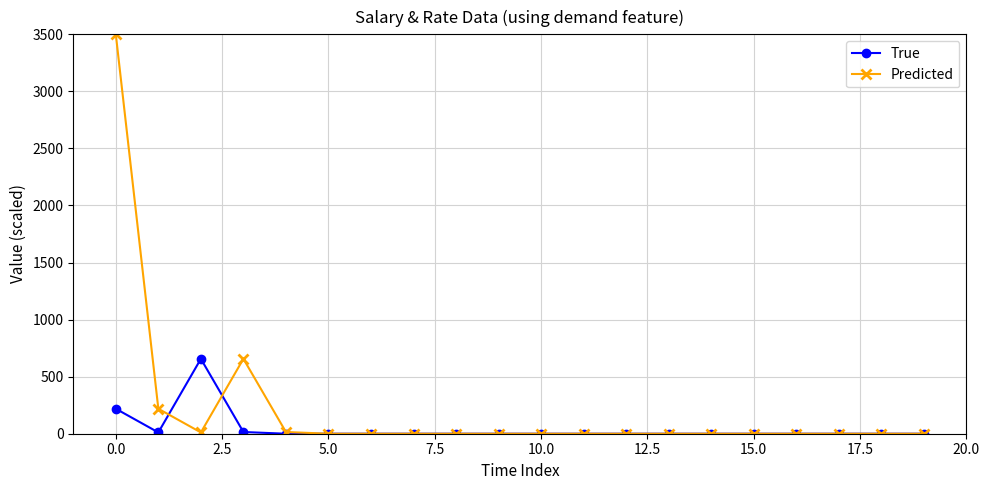

Rank the series by their average value, from lowest to highest.

True, Predicted